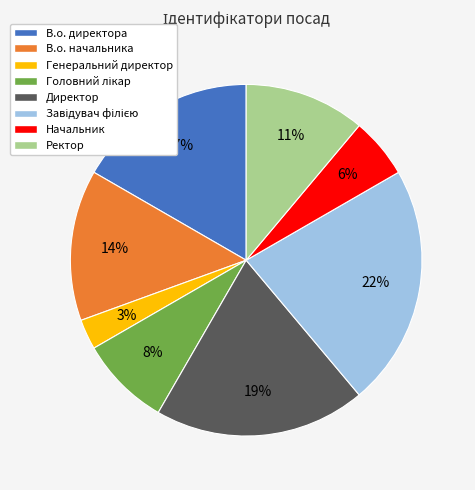

Does any single category account for the majority?

No